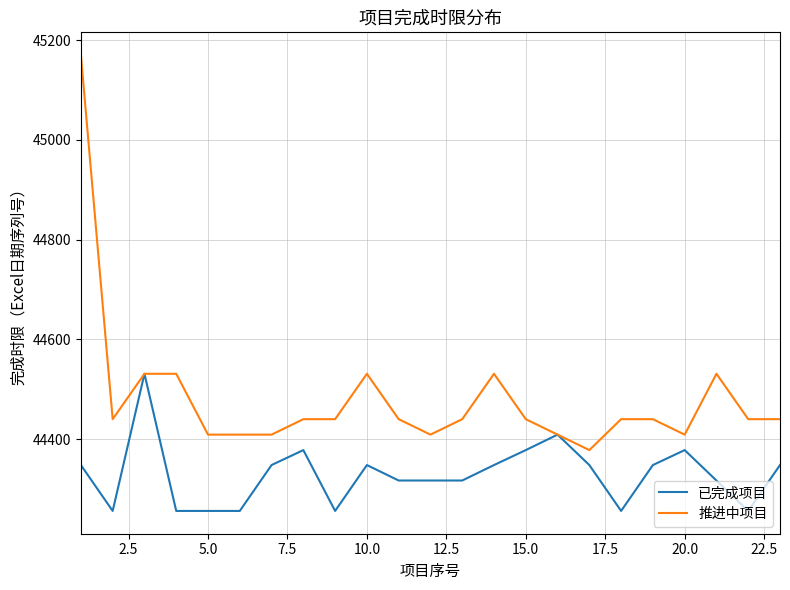

What is the maximum value shown in the chart?

45170